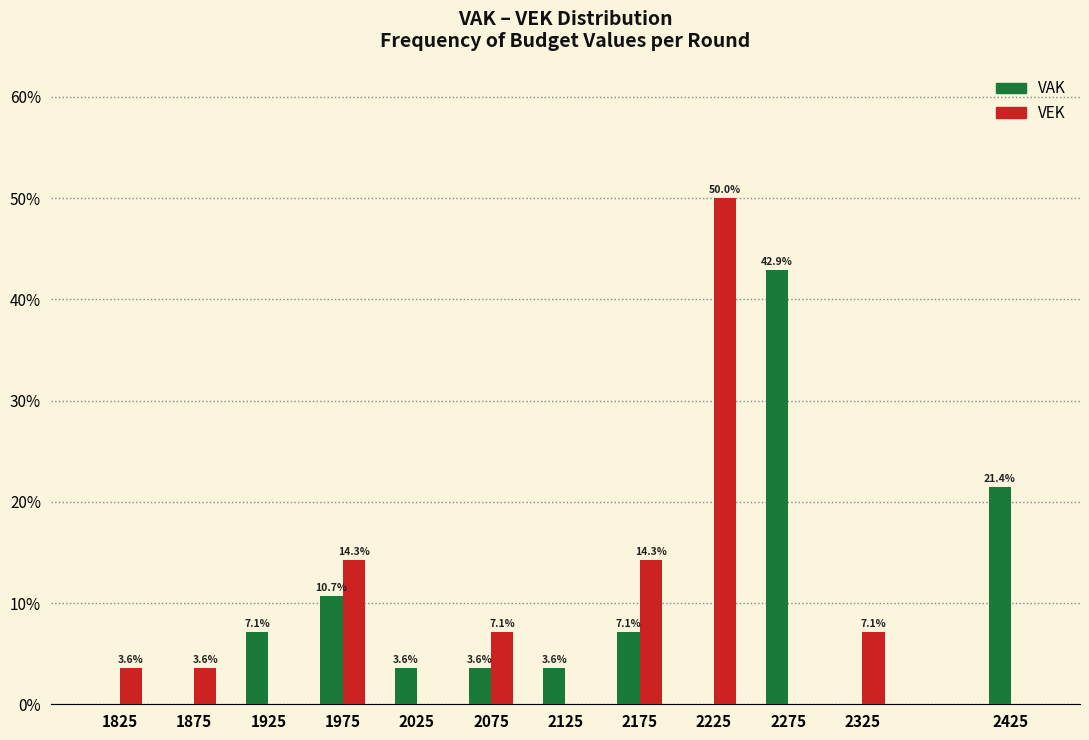

Reading left to right, what are all the values shown in this chart?

VAK: 1825=0.0	1875=0.0	1925=7.1	1975=10.7	2025=3.6	2075=3.6	2125=3.6	2175=7.1	2225=0.0	2275=42.9	2325=0.0	2425=21.4
VEK: 1825=3.6	1875=3.6	1925=0.0	1975=14.3	2025=0.0	2075=7.1	2125=0.0	2175=14.3	2225=50.0	2275=0.0	2325=7.1	2425=0.0